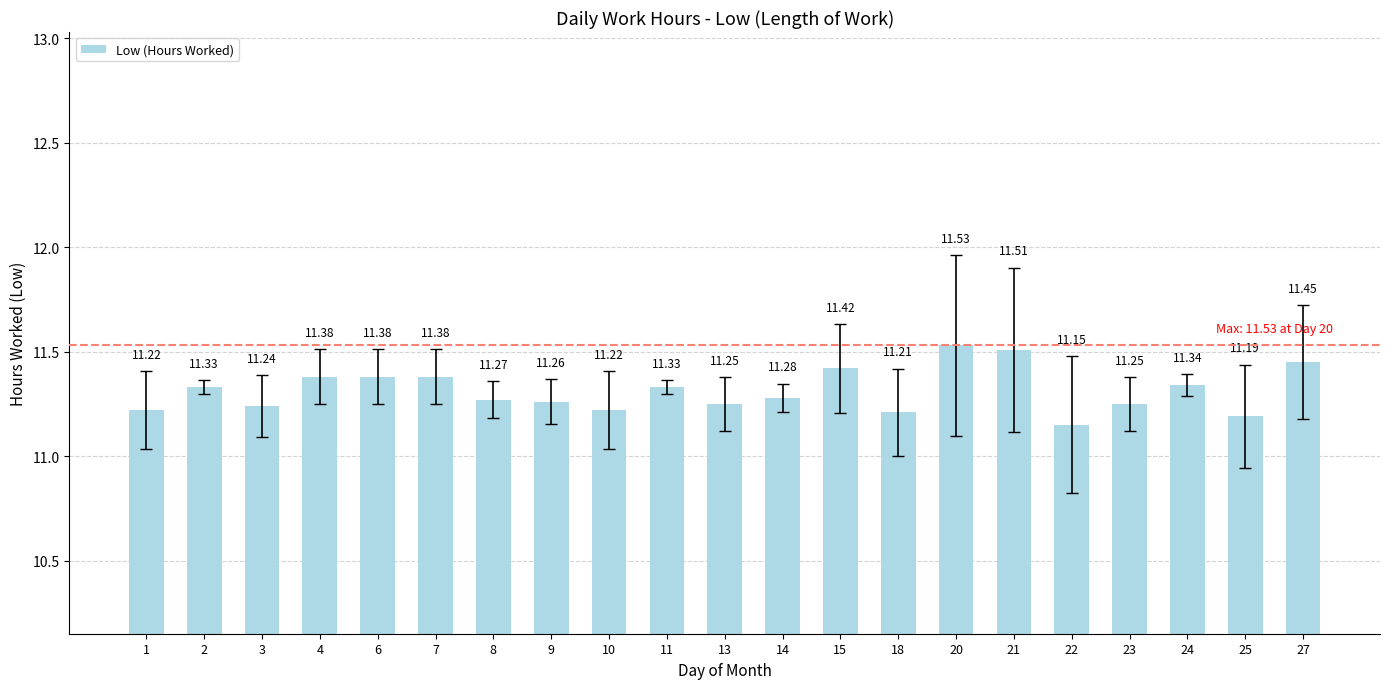

Which category has the highest value across all series?

20